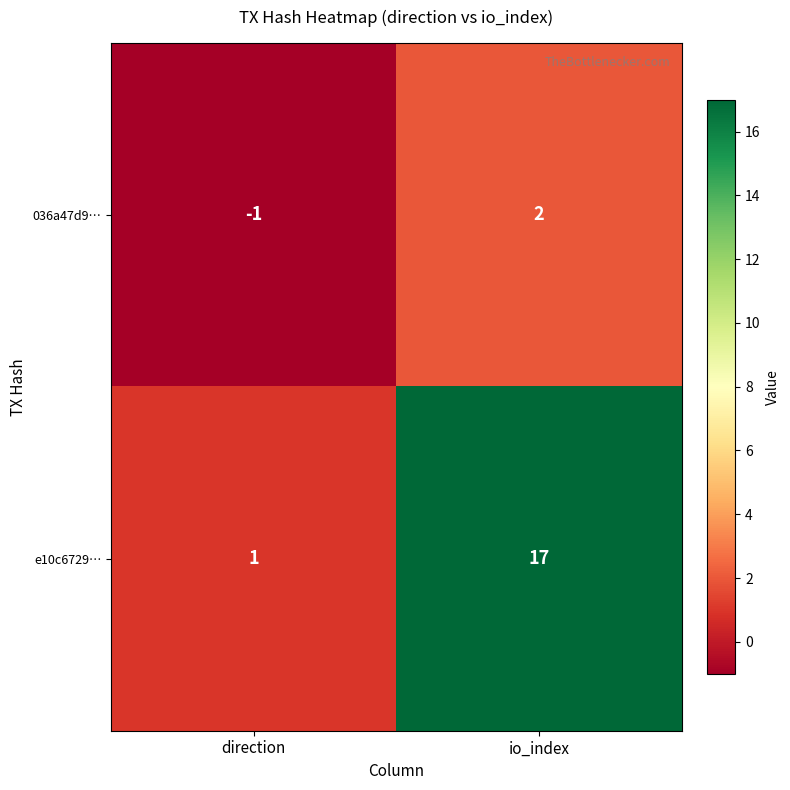

Which series has the widest spread of values?

e10c6729…